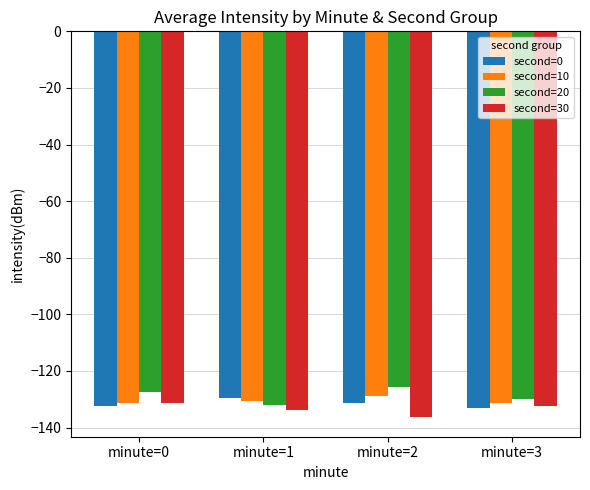

What is the spread (max minus min) of values at minute=2?

10.8